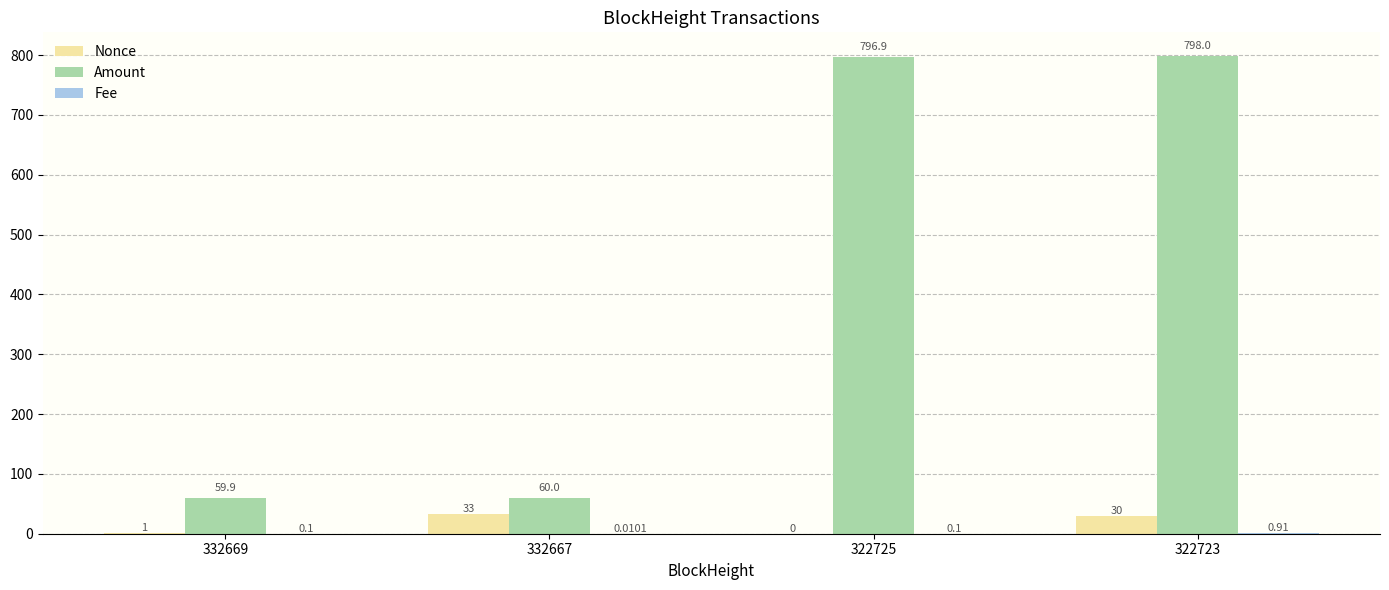

At which category is the sum across all series the highest?

322723